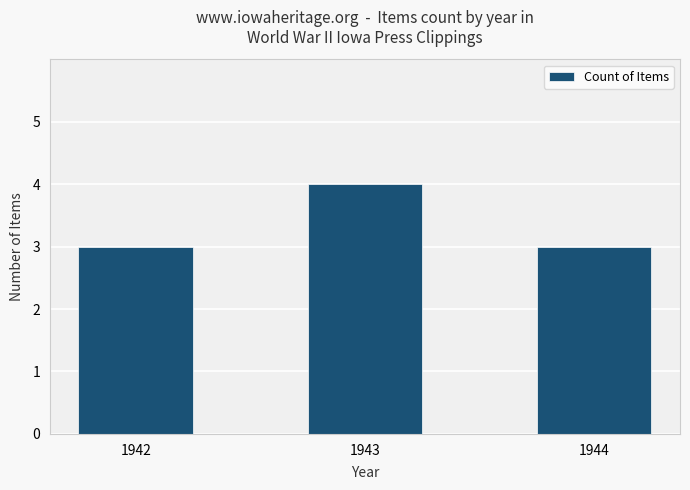

What is the sum of the values at 1942 and 1943?

7